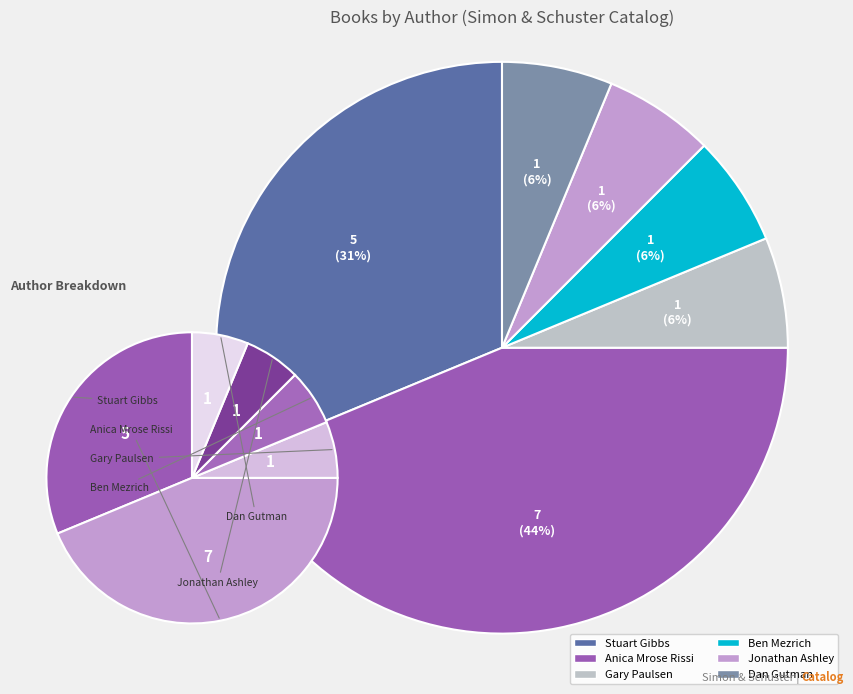

Is Jonathan Ashley the majority of the pie?

No